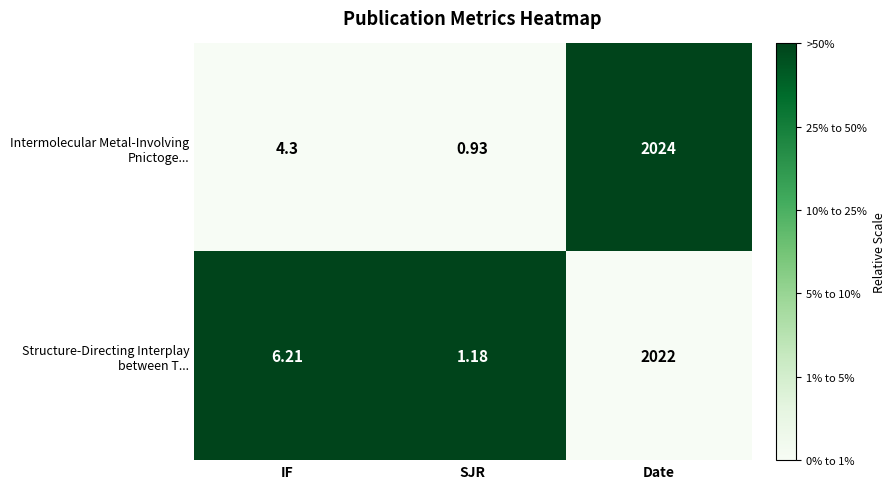

At which category is the sum across all series the highest?

Date